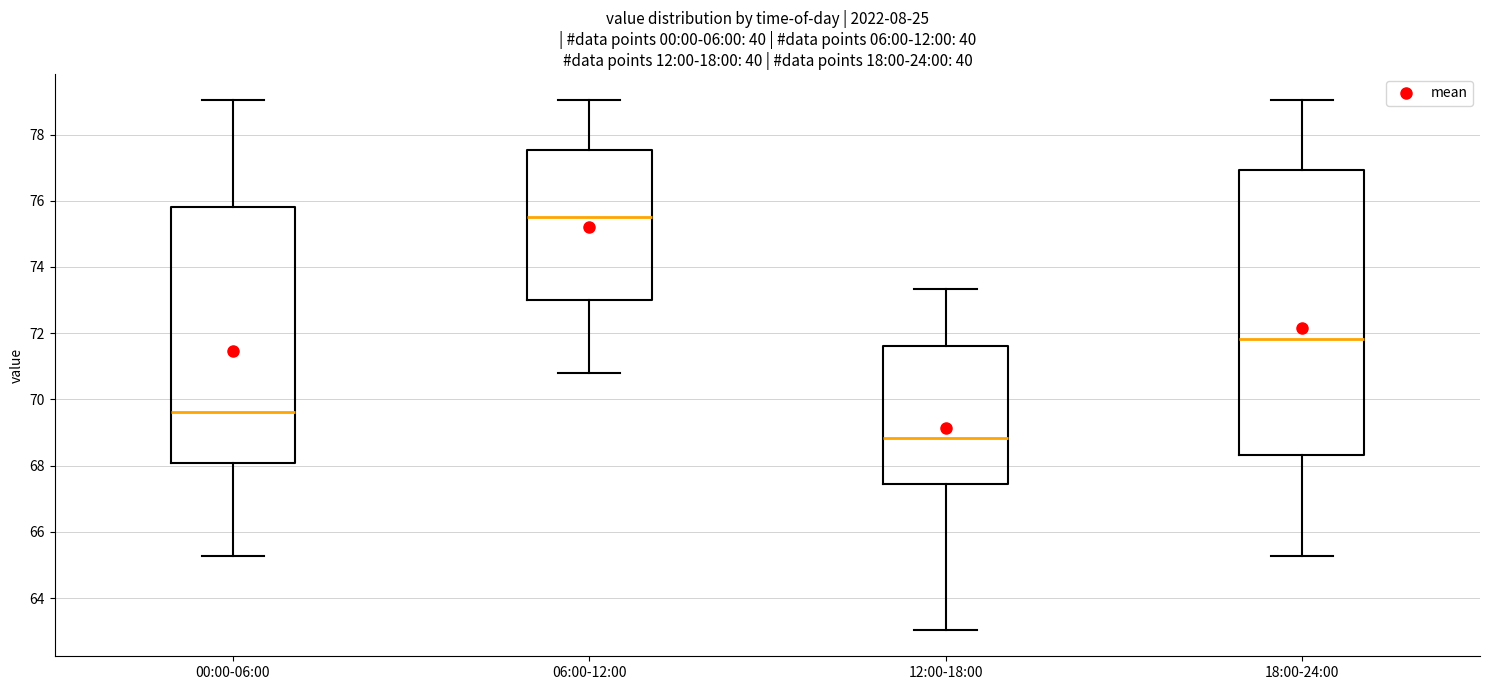

Which box's median line is the lowest?

12:00-18:00